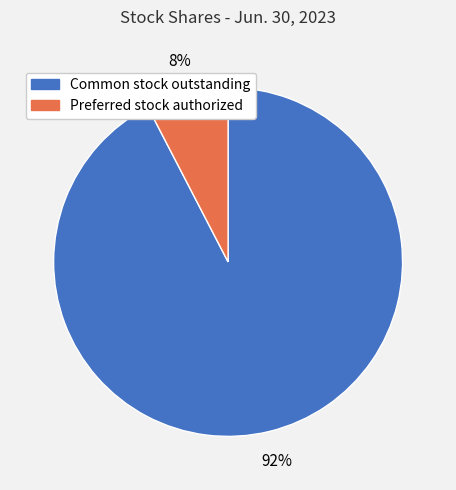

The Common stock outstanding slice represents 79% of the pie. True or false?

False